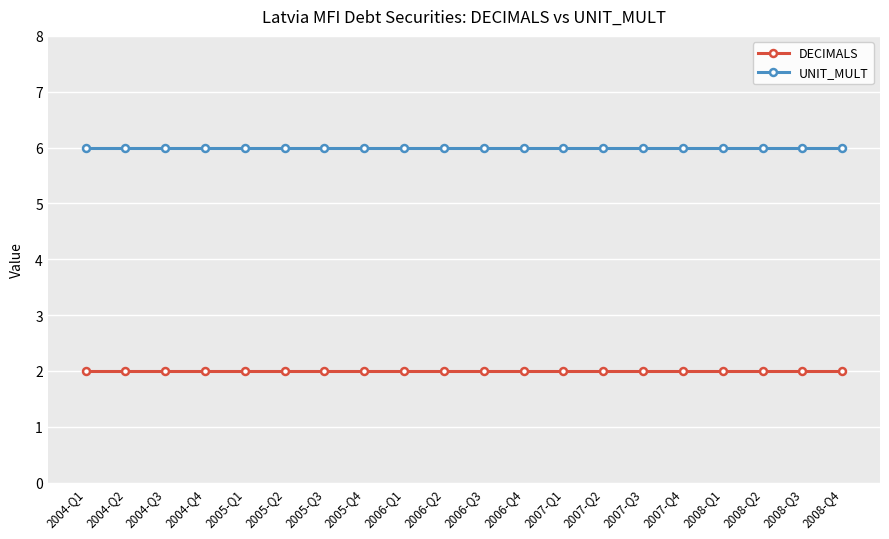

At how many categories does at least one series exceed 3?

20